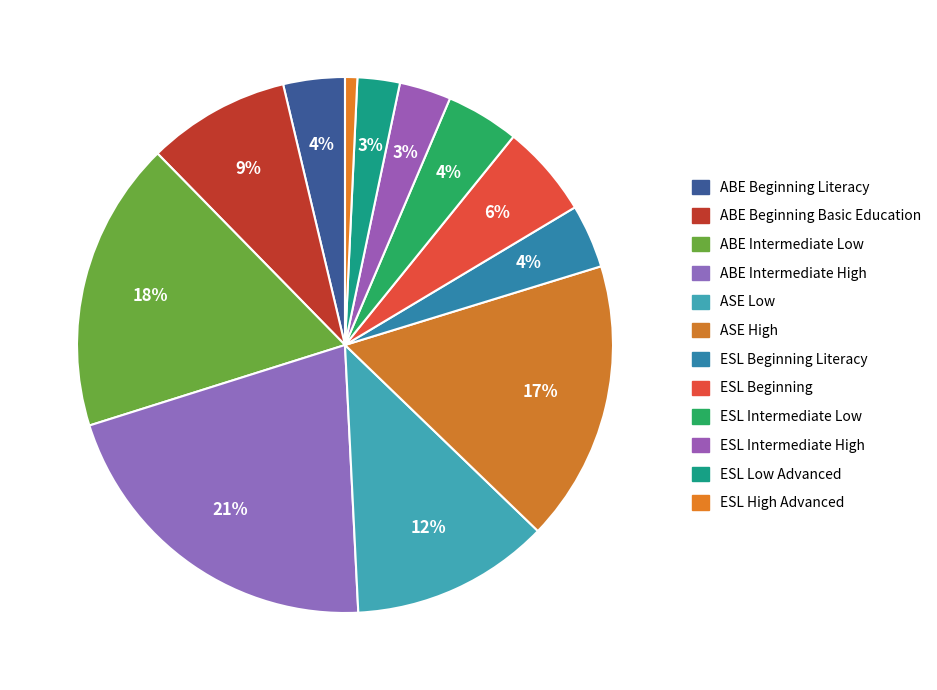

Do ESL High Advanced and ESL Beginning together represent more than half of the pie?

No